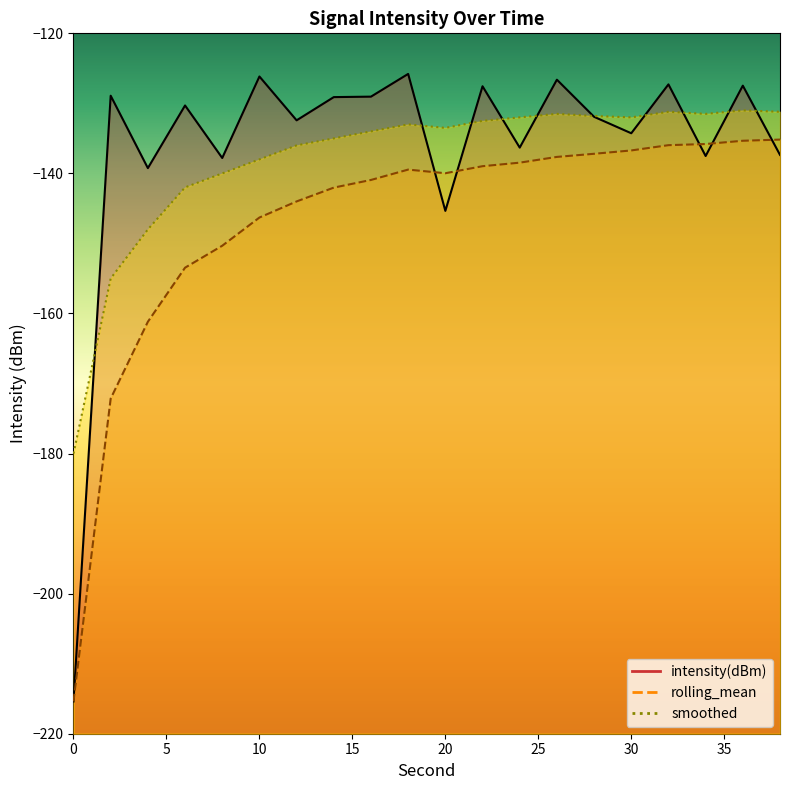

Which series has the widest spread of values?

intensity(dBm)